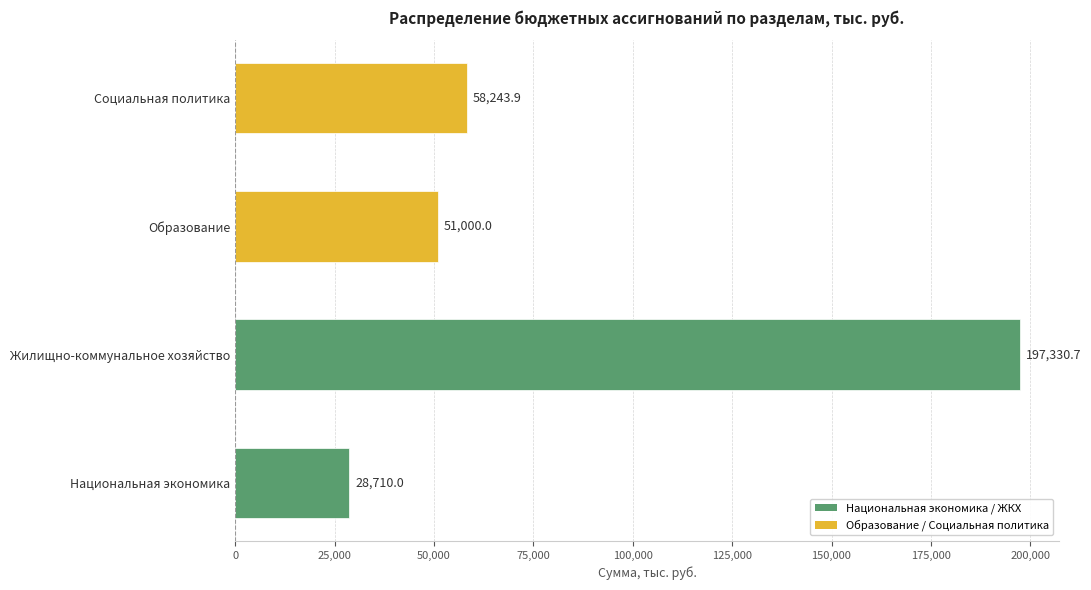

What is the change in value from Национальная экономика to Образование?

+22290.0